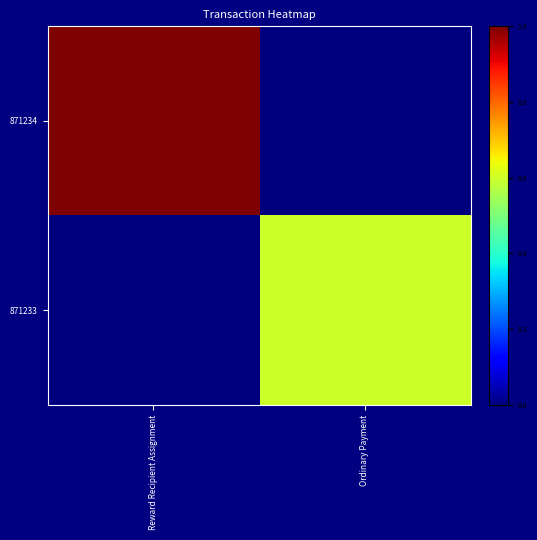

Rank the series by their maximum value, from lowest to highest.

871233, 871234